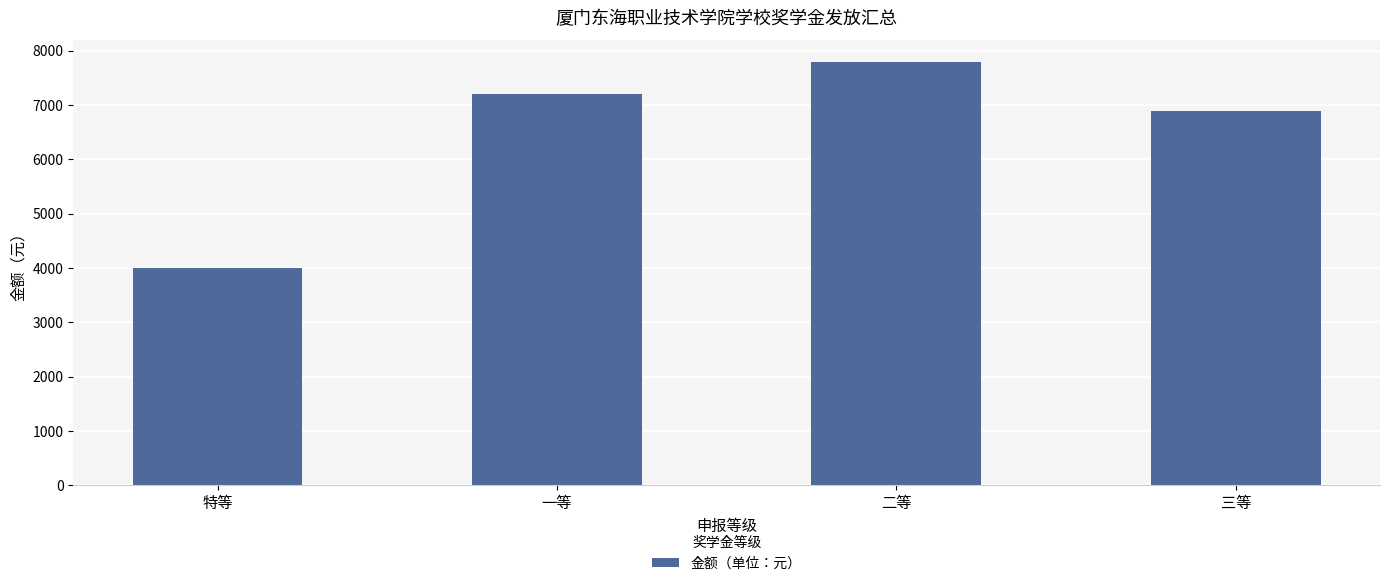

List the labels in order of value, smallest first.

特等, 三等, 一等, 二等